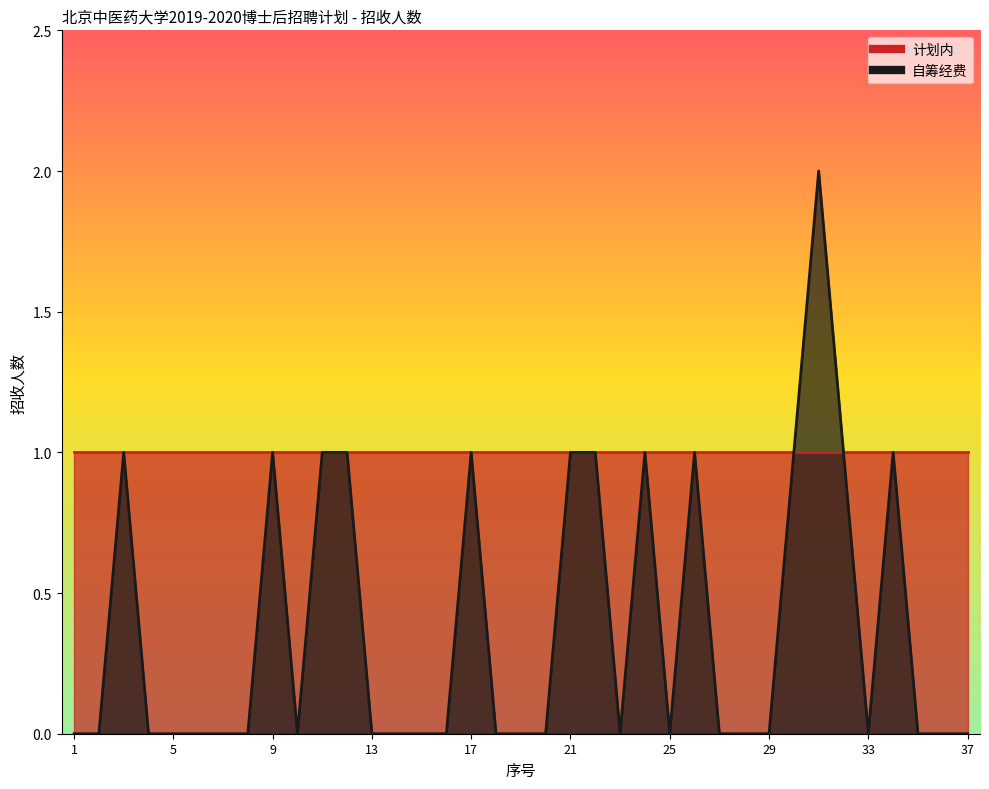

The value at 30 is 1. True or false?

True